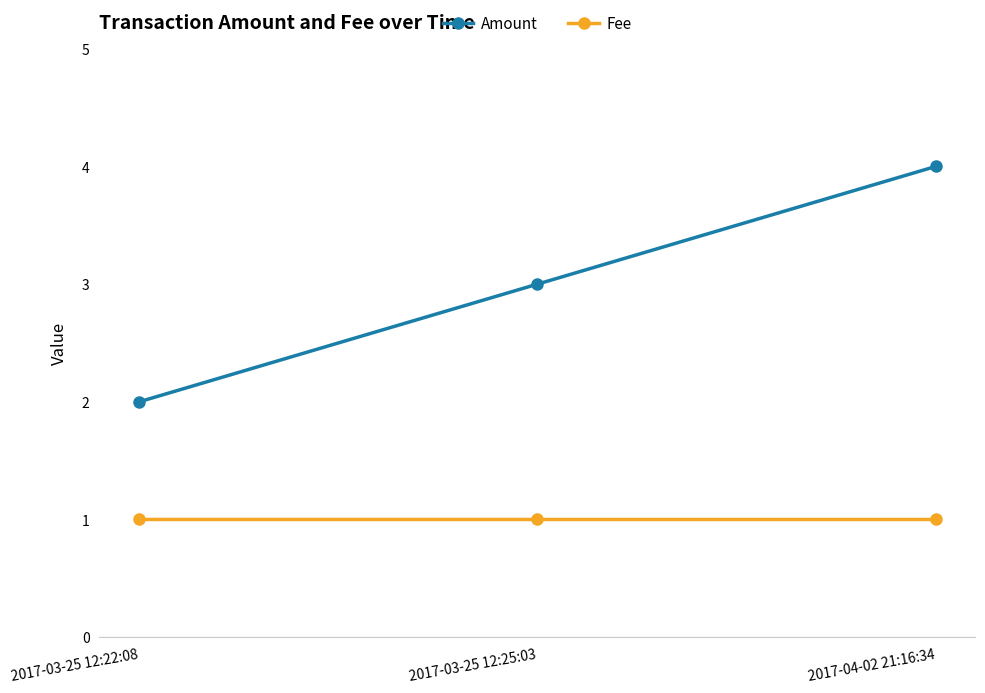

Reading left to right, transcribe all the data shown in this chart.

Amount: 2.0	3.0	4.0
Fee: 1.0	1.0	1.0